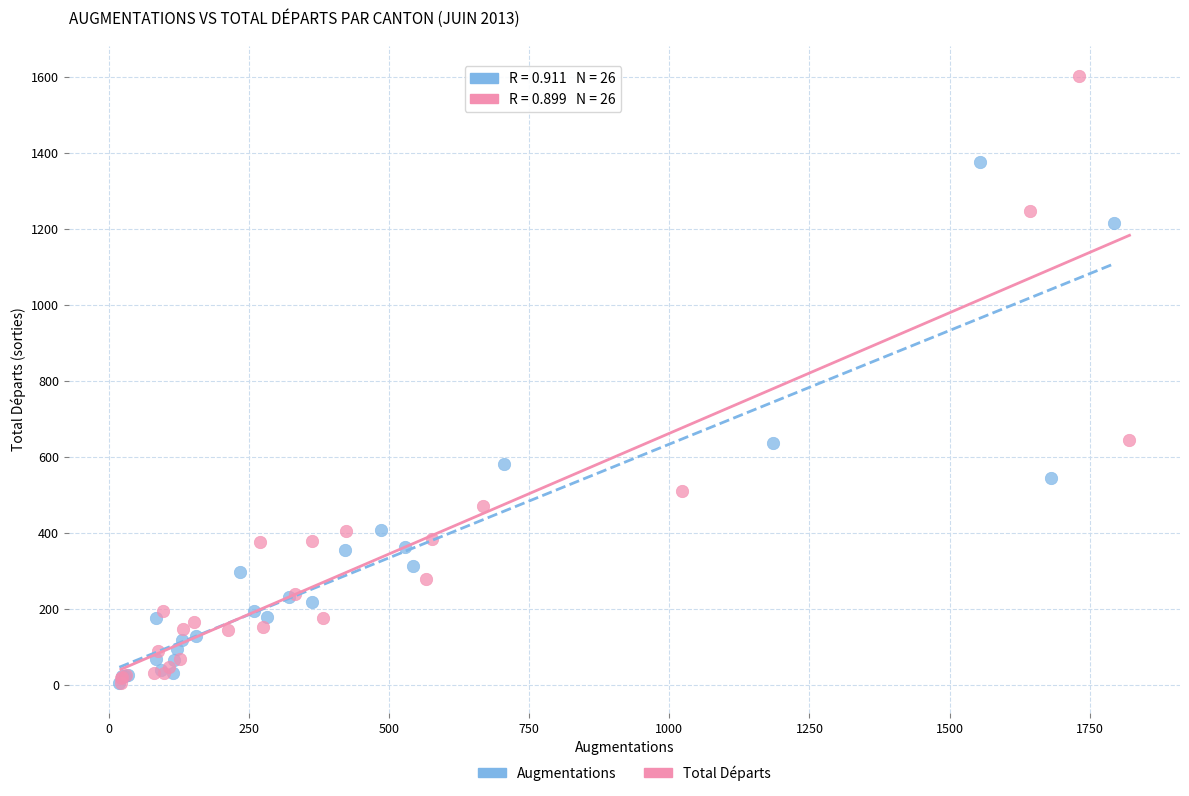

Which series has the widest spread of Y values?

Total Départs